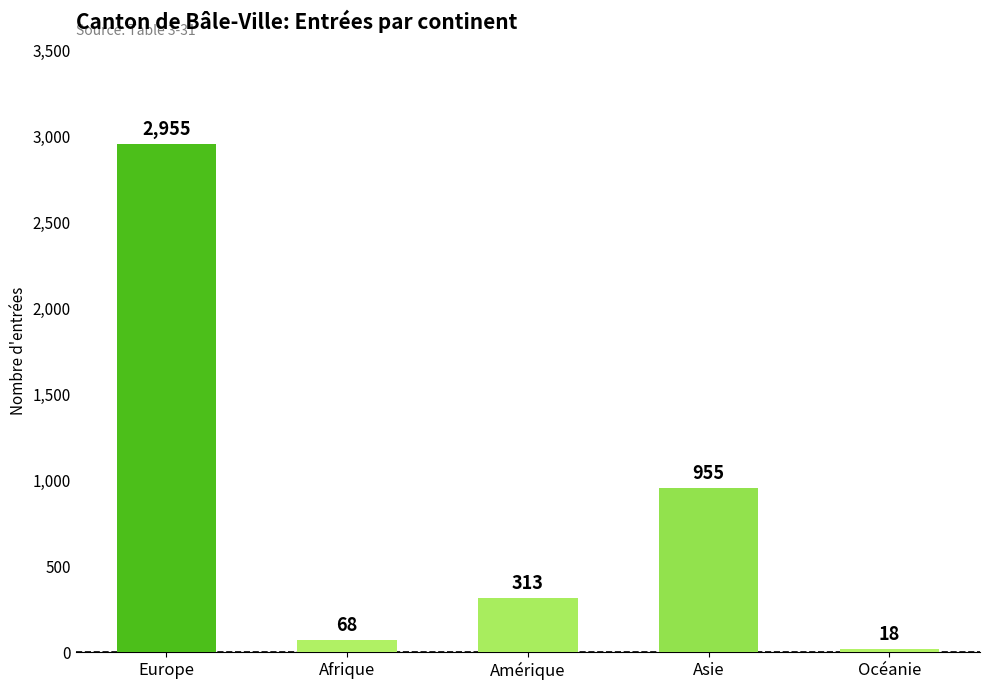

What is the greatest value displayed?

2955